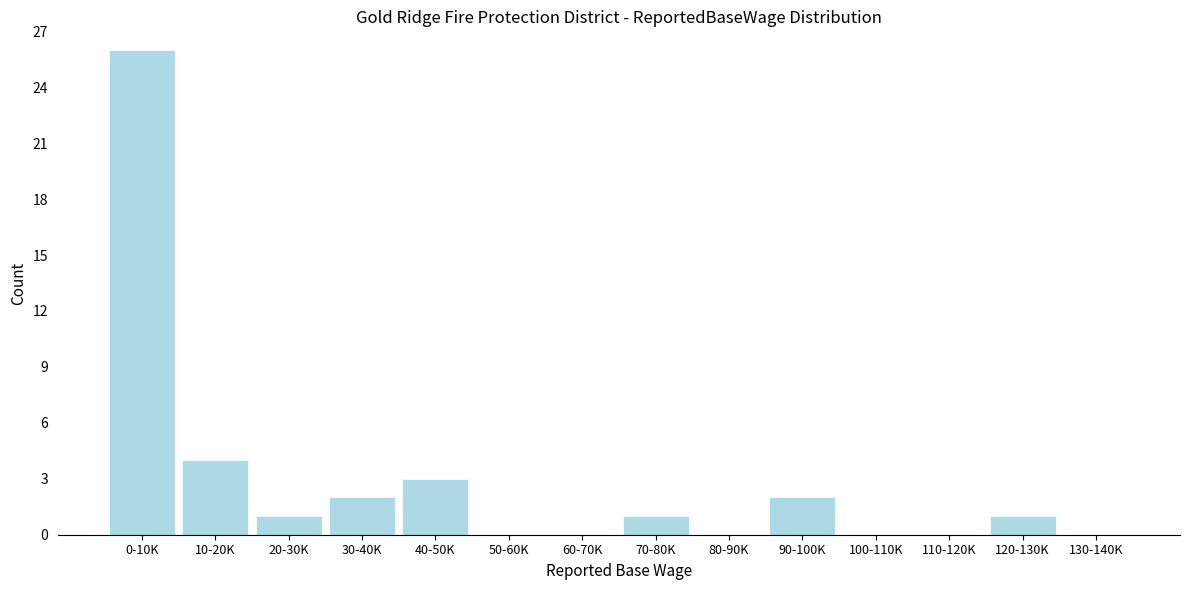

Reading left to right, transcribe all the data shown in this chart.

0-10K=26	10-20K=4	20-30K=1	30-40K=2	40-50K=3	50-60K=0	60-70K=0	70-80K=1	80-90K=0	90-100K=2	100-110K=0	110-120K=0	120-130K=1	130-140K=0